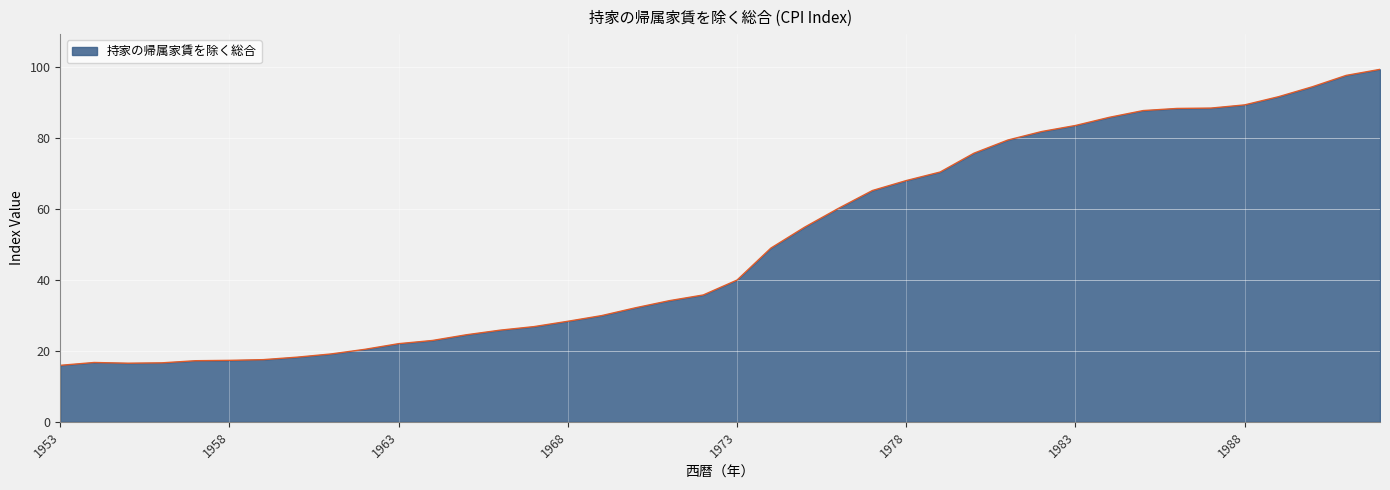

What is the maximum value shown in the chart?

99.2